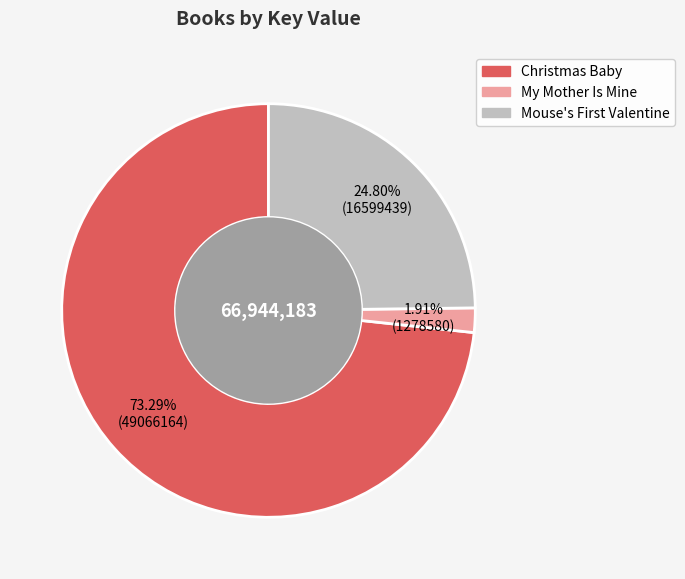

Which category has the biggest portion of the pie?

Christmas Baby